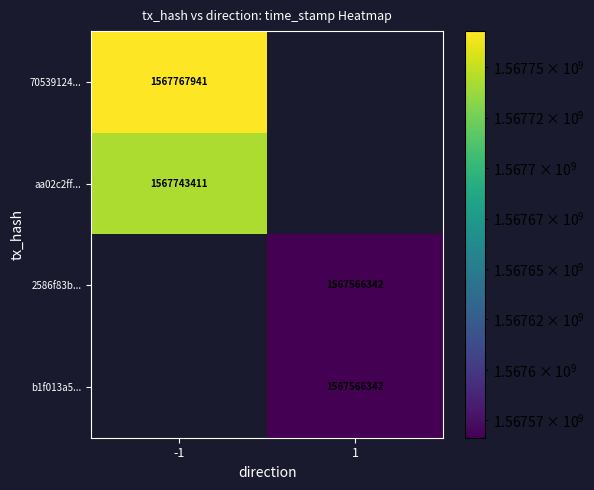

The b1f013a5... series shows 828255369 at 1. True or false?

False